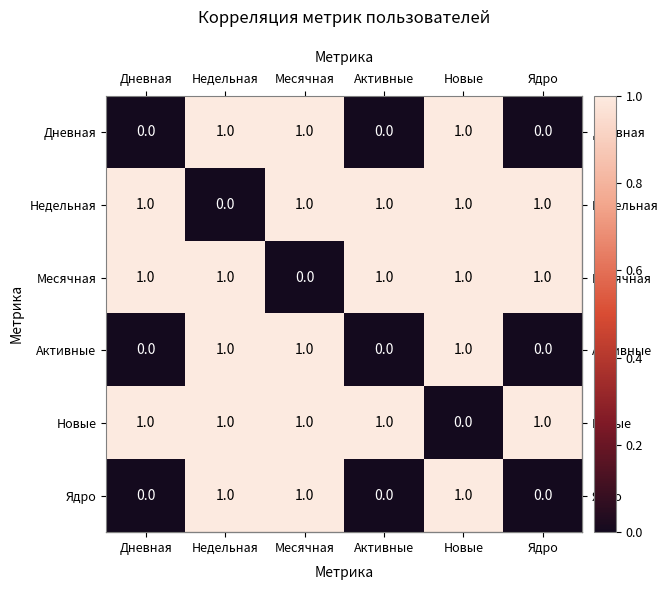

What is the total value across all series at Ядро?

3